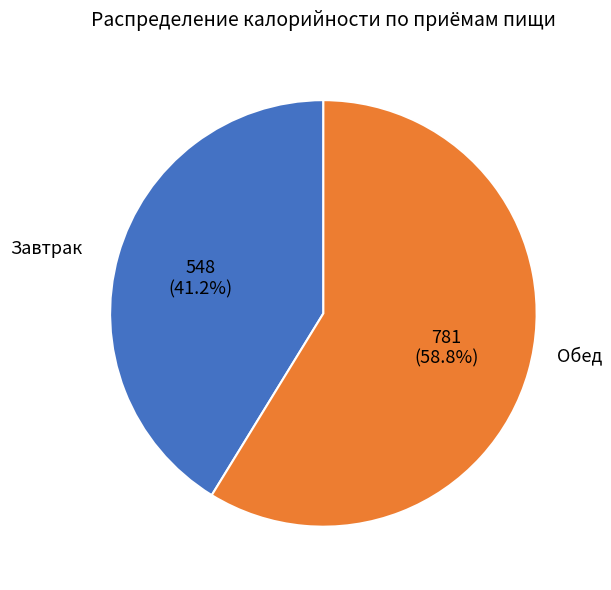

To the nearest percent, what is the average slice percentage?

50%